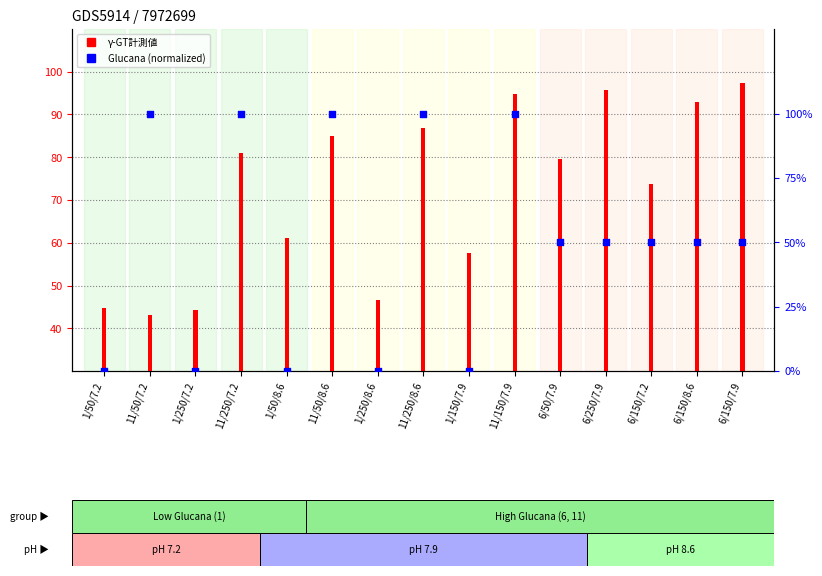

What is the change in value from 1/50/7.2 to 6/150/7.9?

+50